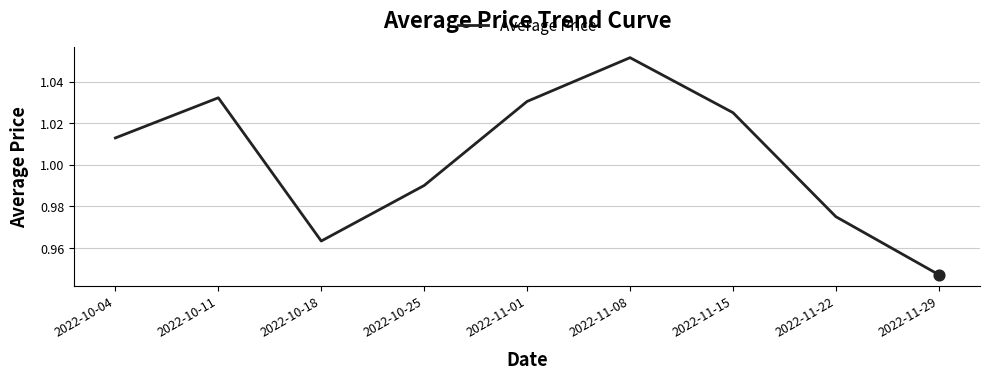

Between 2022-10-11 and 2022-11-08, which is larger?

2022-11-08